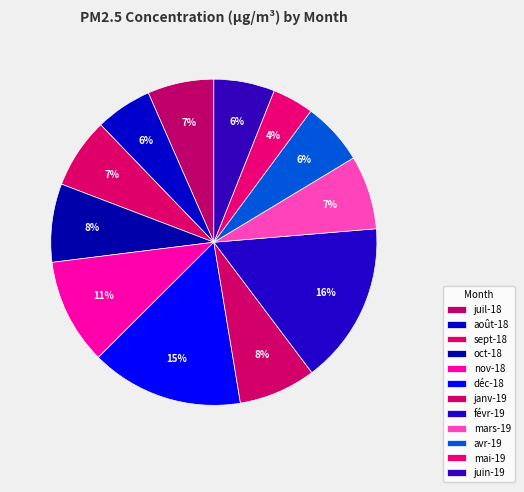

To the nearest percent, what is the average slice percentage?

8%